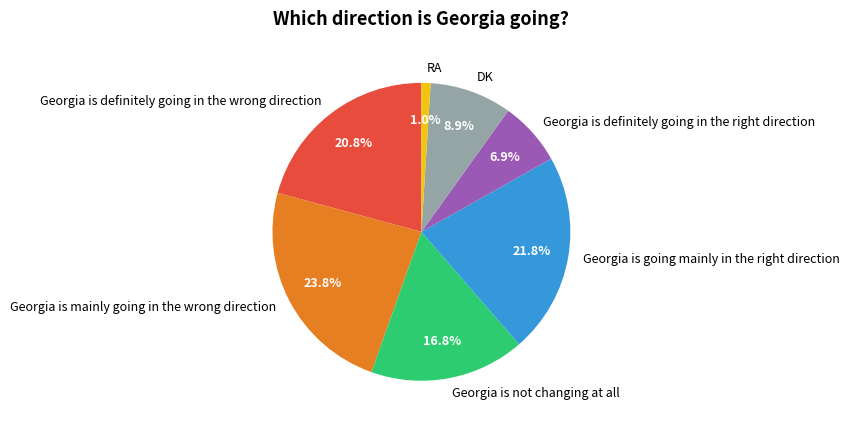

Count the number of slices in the pie.

7